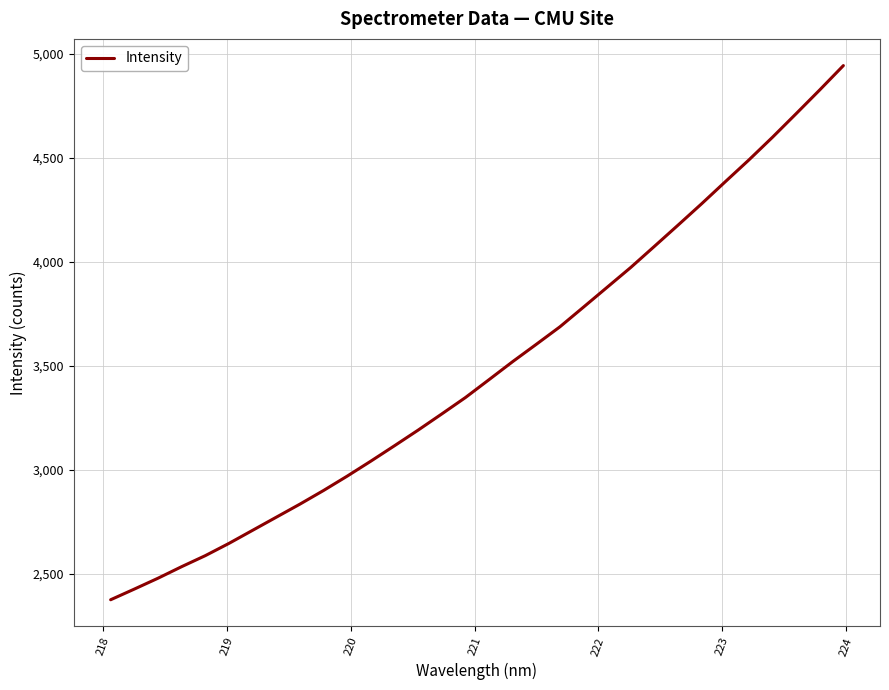

Count the number of values greater than 3433.

16